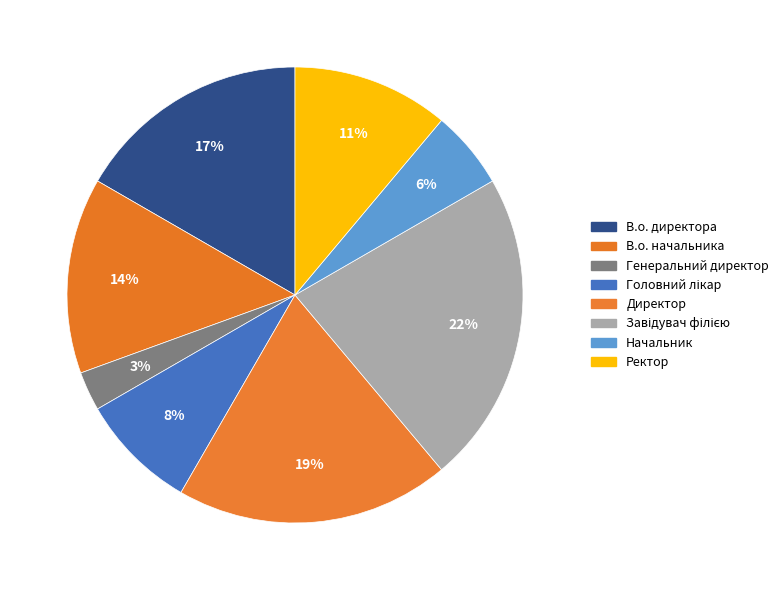

How many slices are in this pie chart?

8